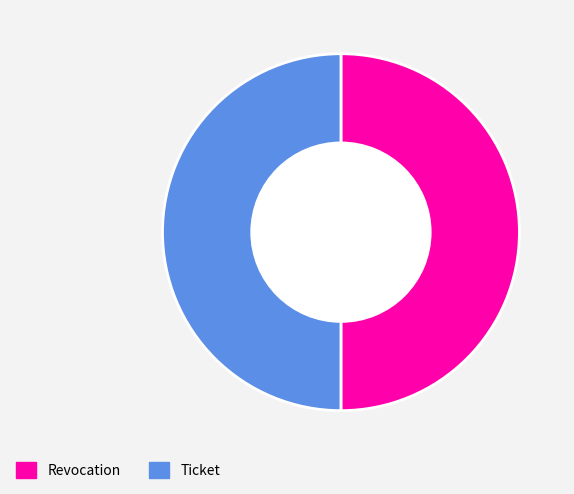

Do Revocation and Ticket together represent more than half of the pie?

Yes